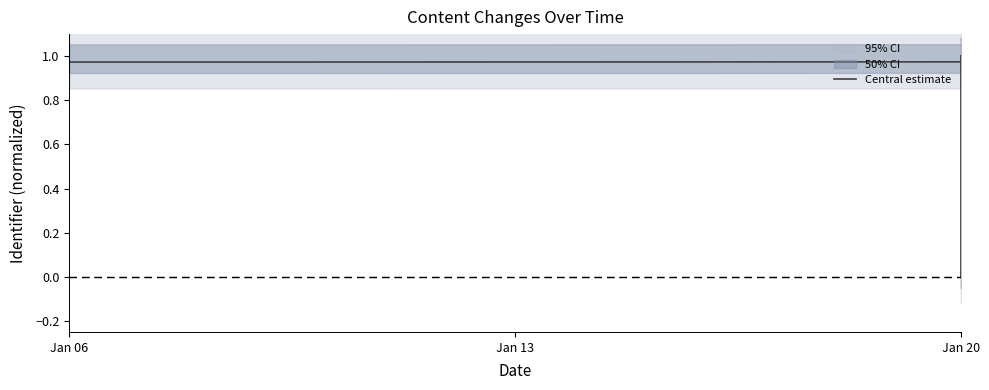

What is the average value?

0.9